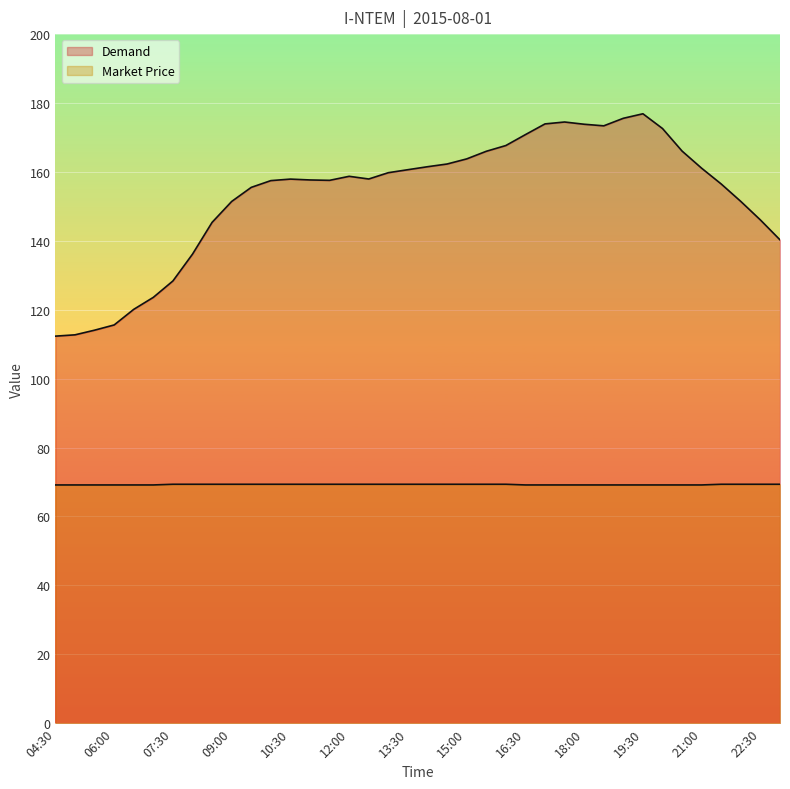

In Demand, how many points are lower than both neighbors (excluding endpoints)?

3